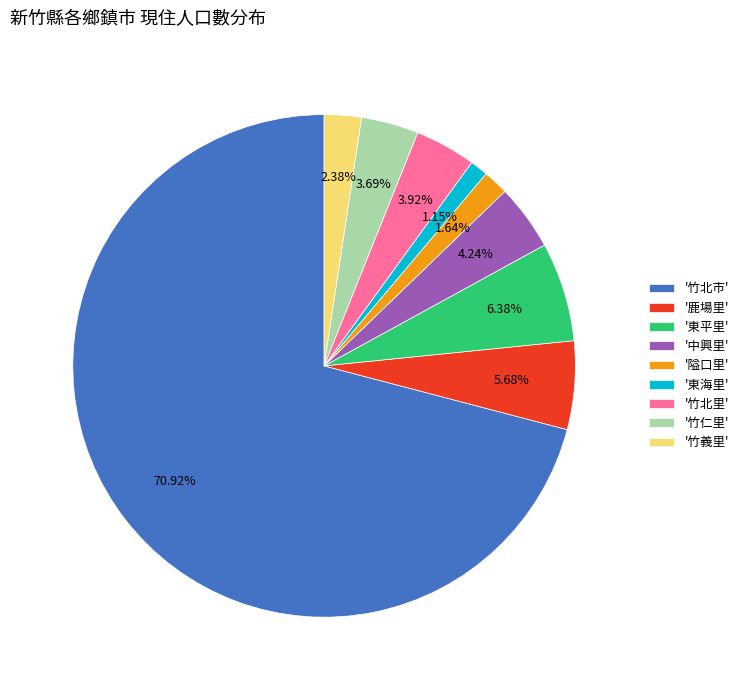

Do '鹿場里' and '竹義里' together represent more than half of the pie?

No